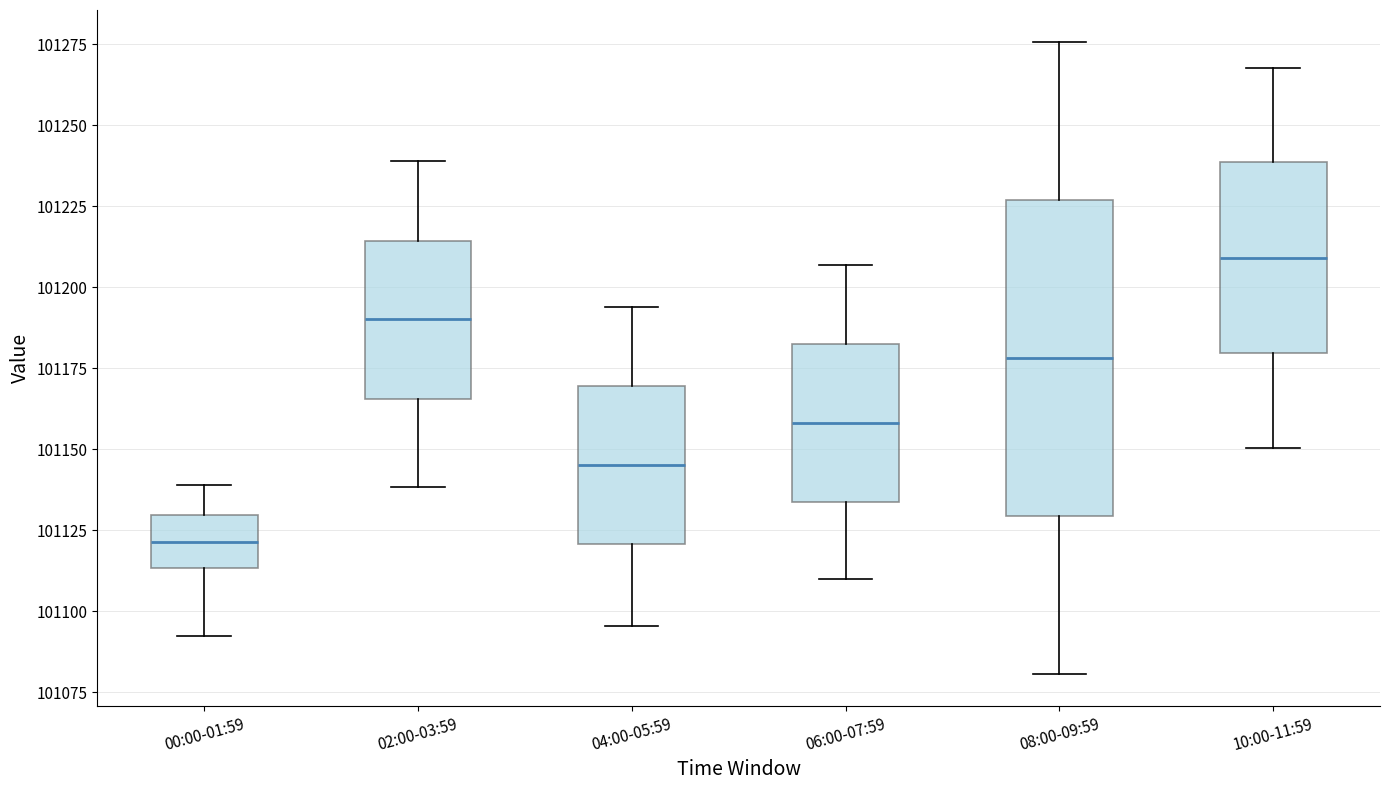

Where does the median line of the box for 00:00-01:59 sit on the y-axis? The values are not printed on the chart, so give them approximately, as read against the axis.

101120